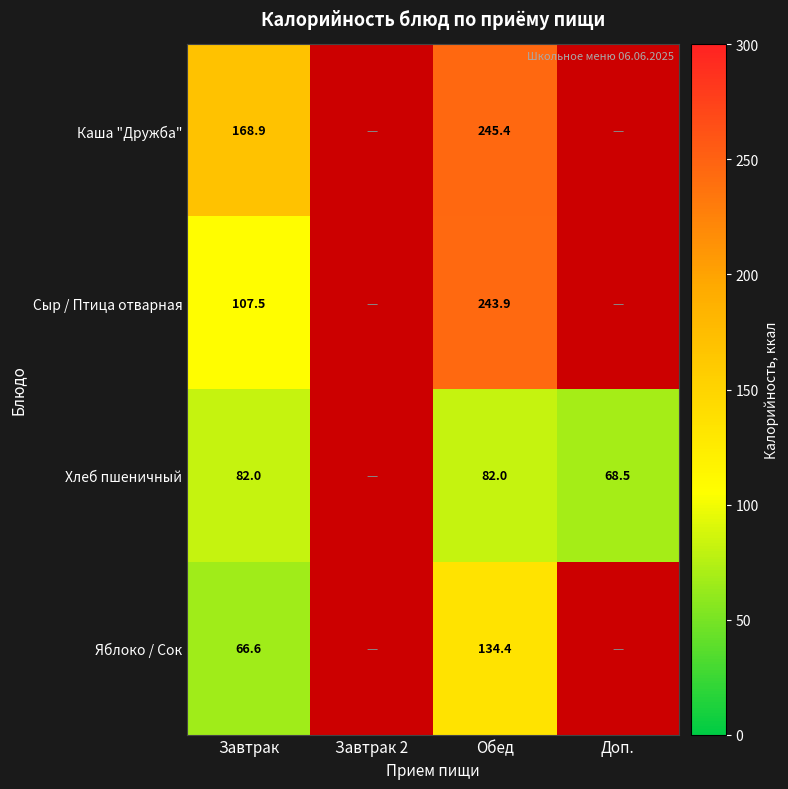

The Яблоко / Сок series shows 134.4 at Обед. True or false?

True